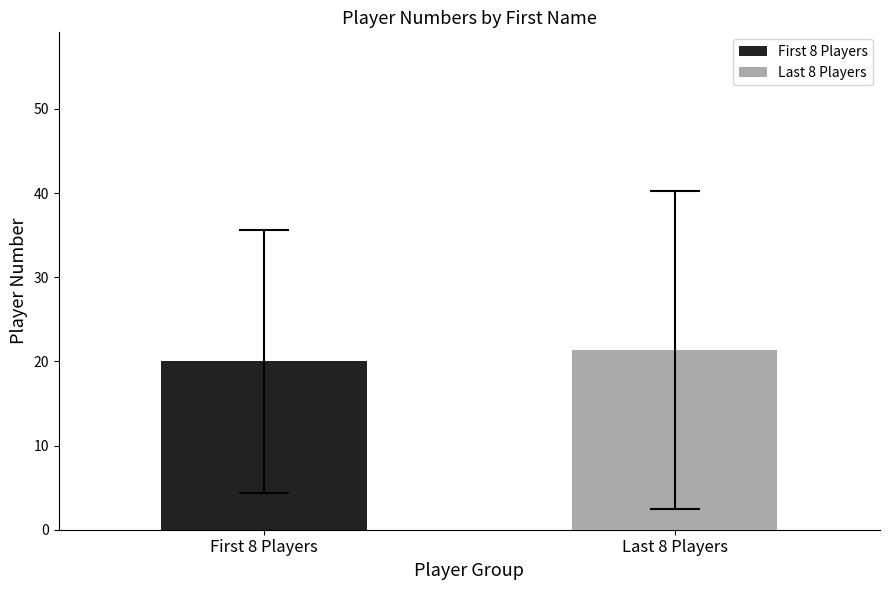

What is the lowest value of the Last 8 Players series?

21.4